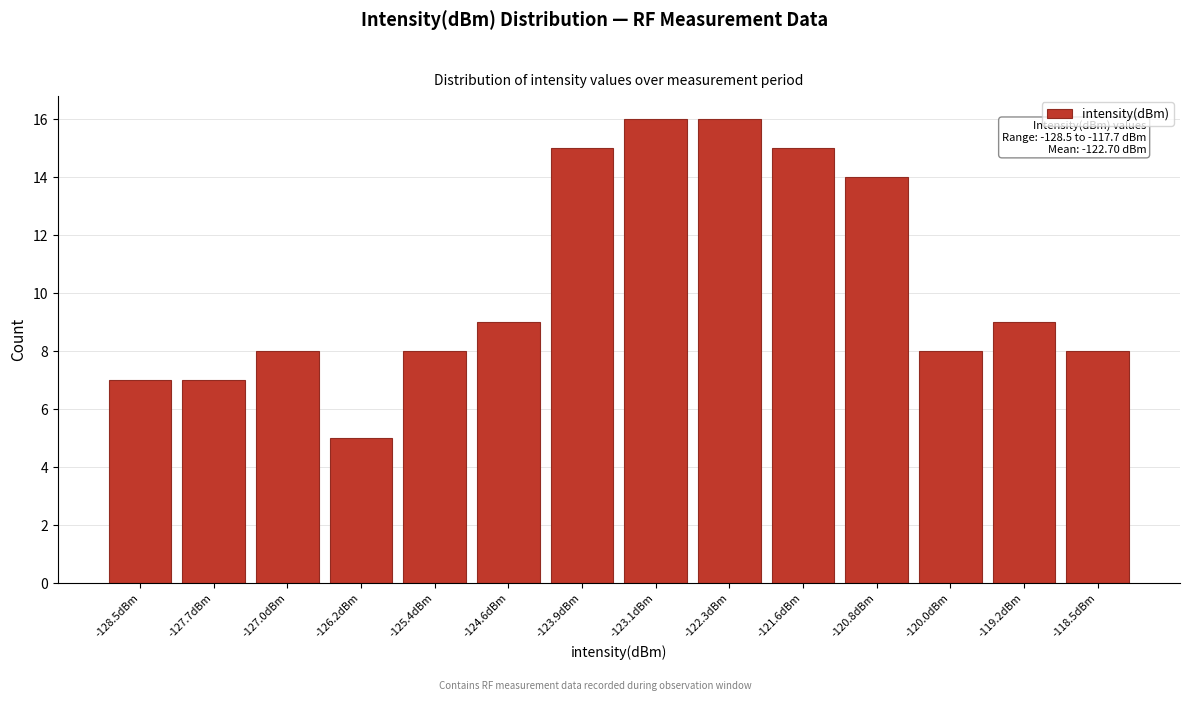

Reading right to left, list all the values displayed in this chart.

8	9	8	14	15	16	16	15	9	8	5	8	7	7